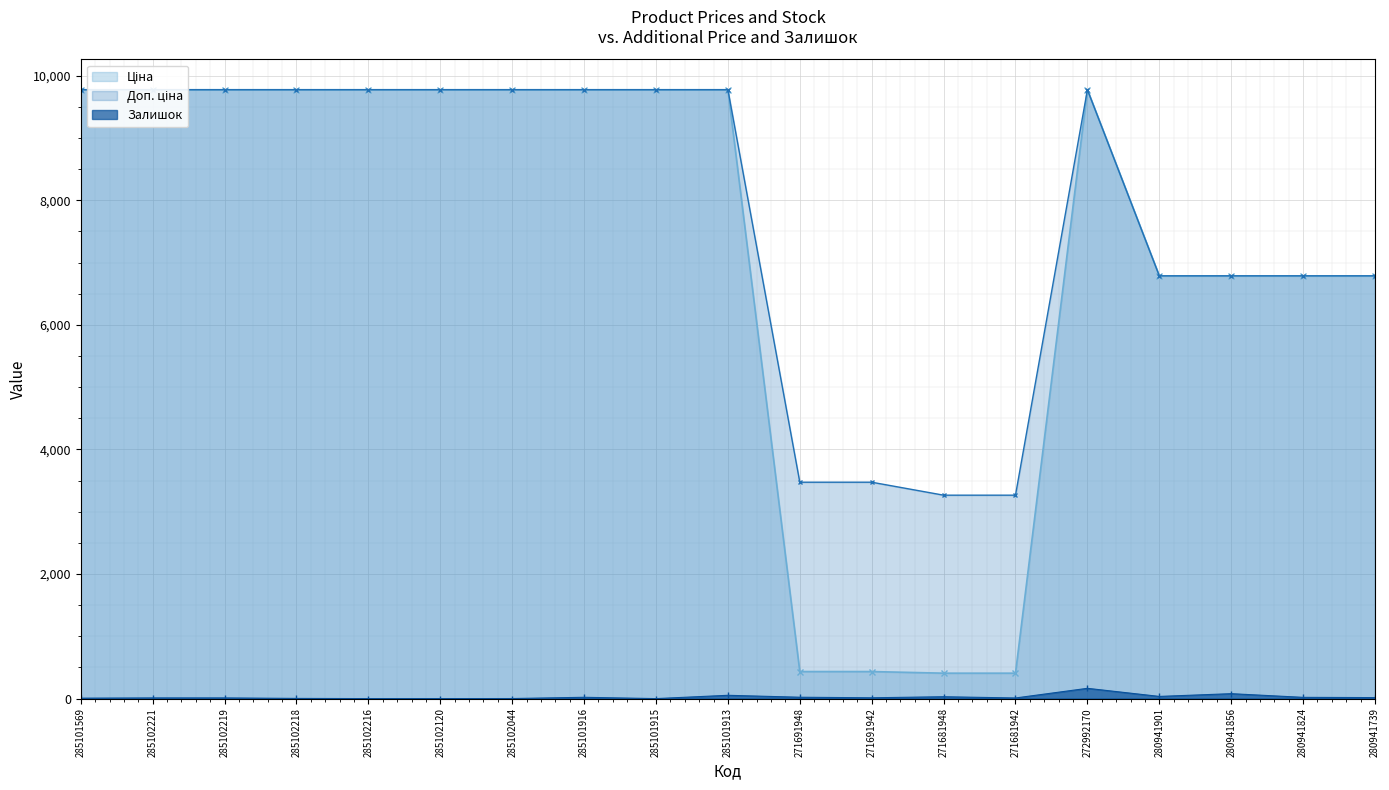

At which label does Залишок first exceed 13?

285101916